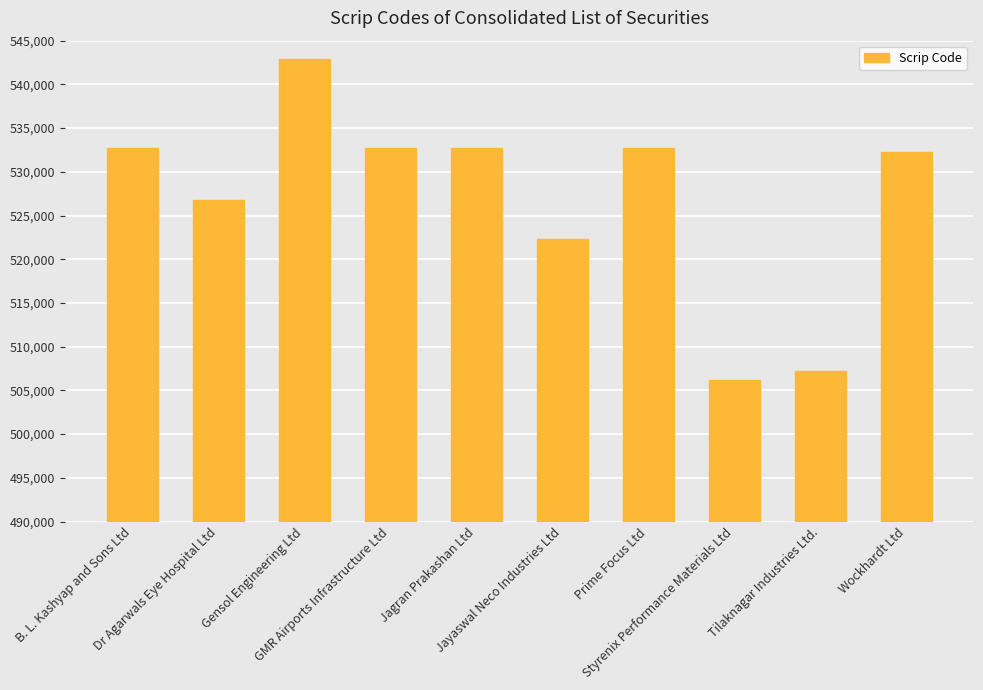

The value at Jayaswal Neco Industries Ltd is 522285. True or false?

True